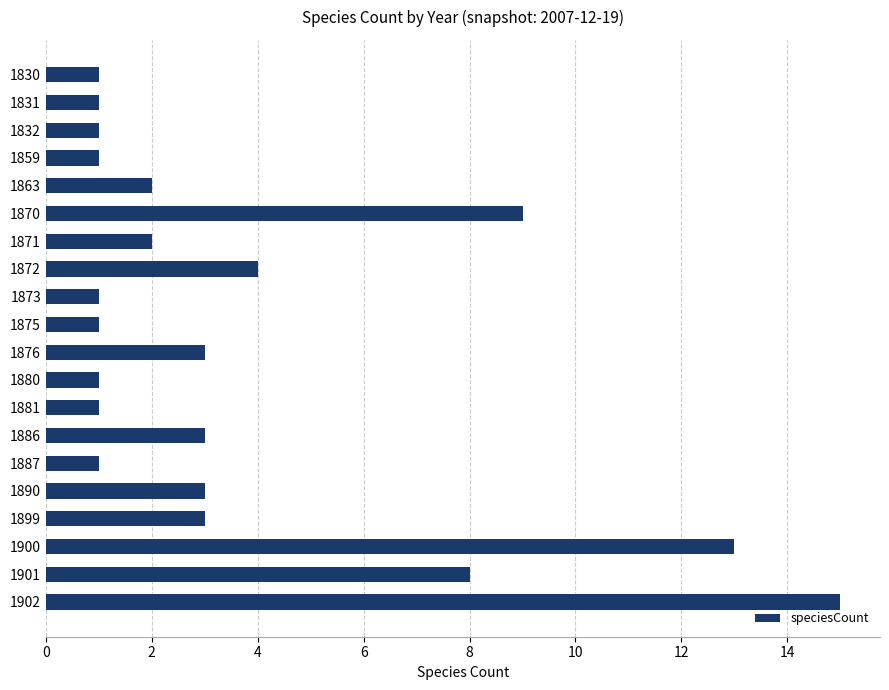

How many distinct data groups are displayed?

1